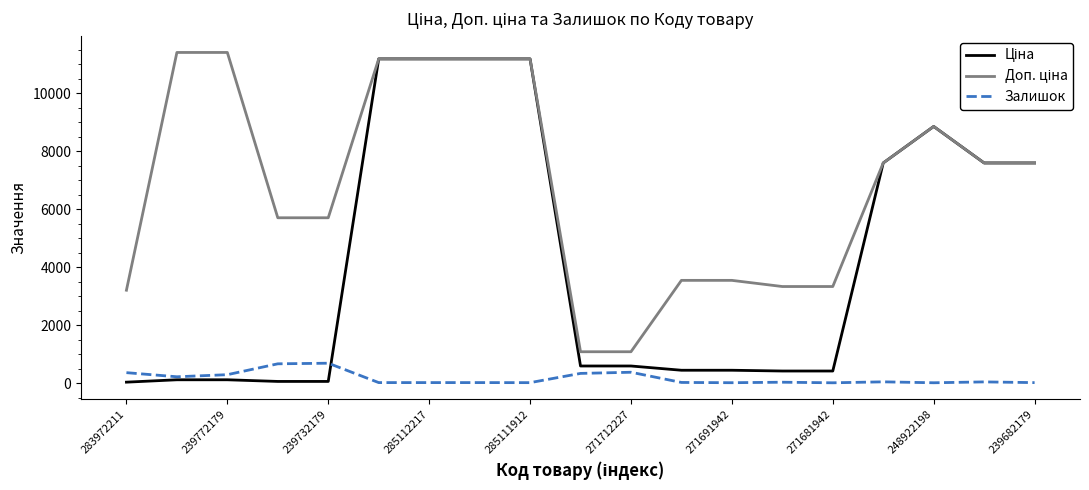

How many lines are shown in the chart?

3